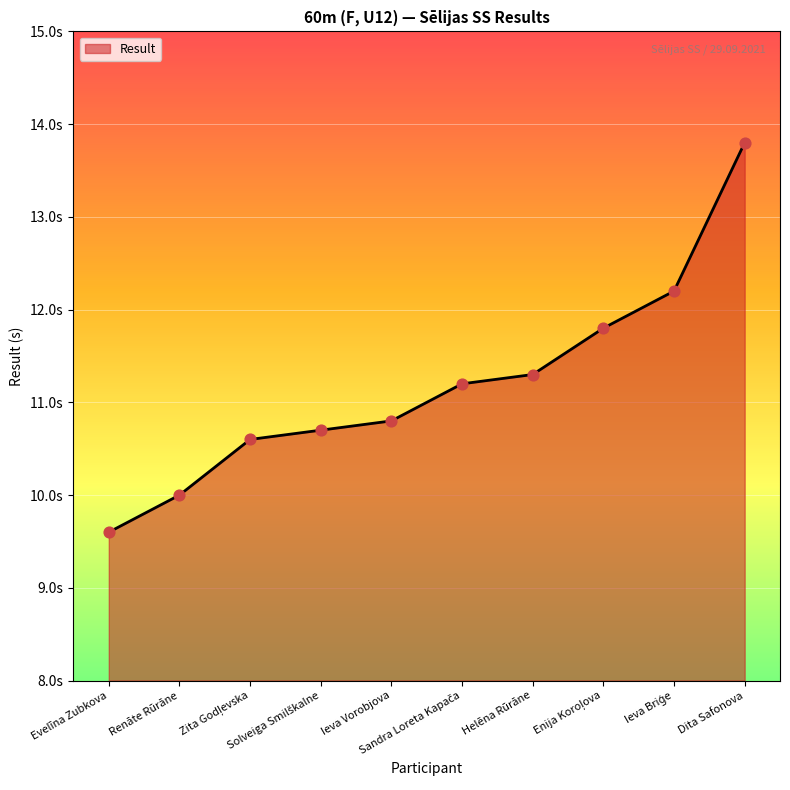

What is the ratio of the value at Zita Godļevska to the value at Evelīna Zubkova?

1.1